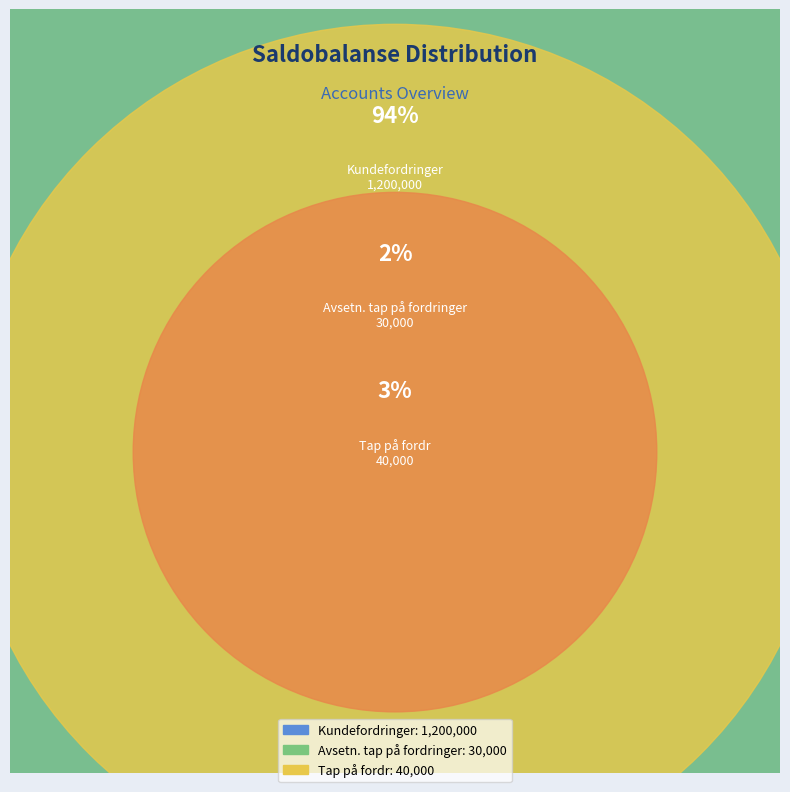

Rank the categories by value from highest to lowest.

Kundefordringer, Tap på fordr, Avsetn. tap på fordringer